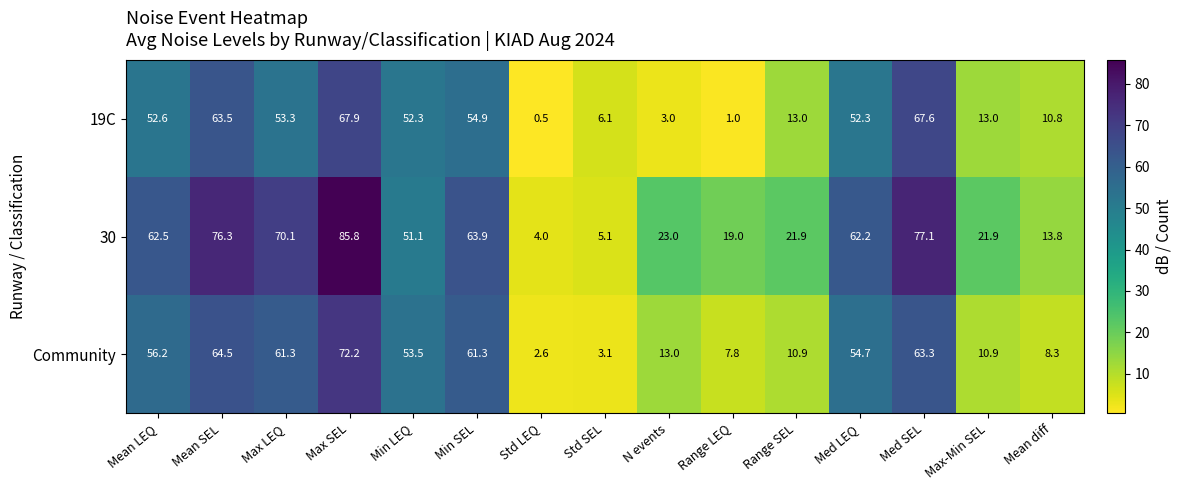

At which label does 19C reach its minimum?

Std LEQ